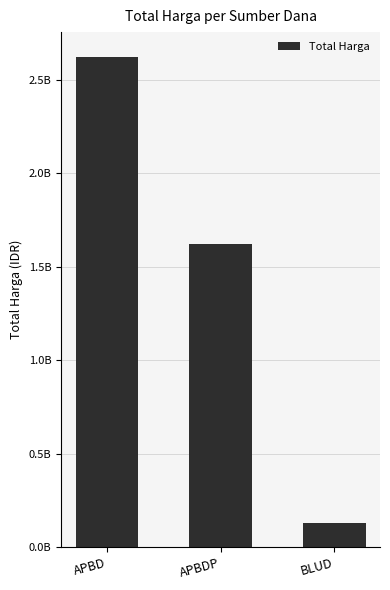

The chart shows a value of 602773426 at APBDP. True or false?

False